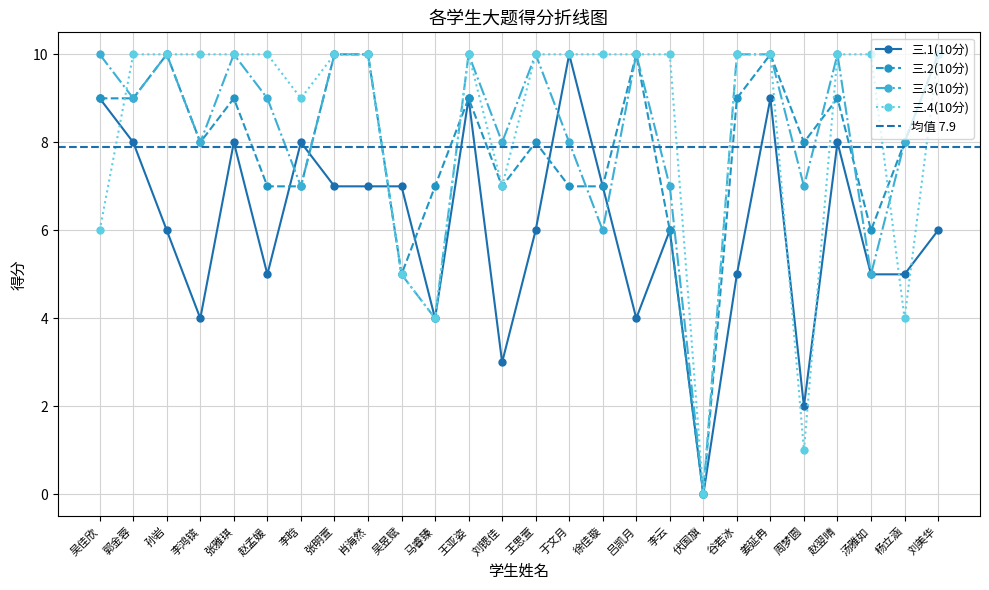

What is the spread (max minus min) of values at 杨立涵?

4